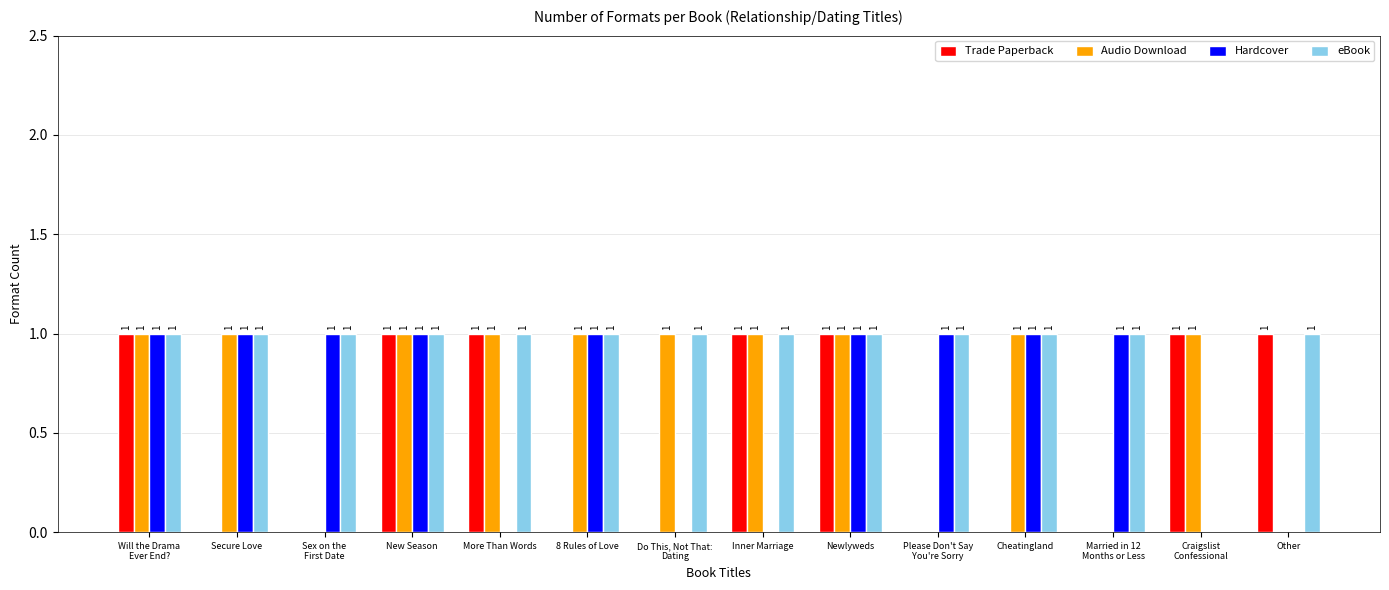

What is the sum of the eBook values at Secure Love and Cheatingland?

2